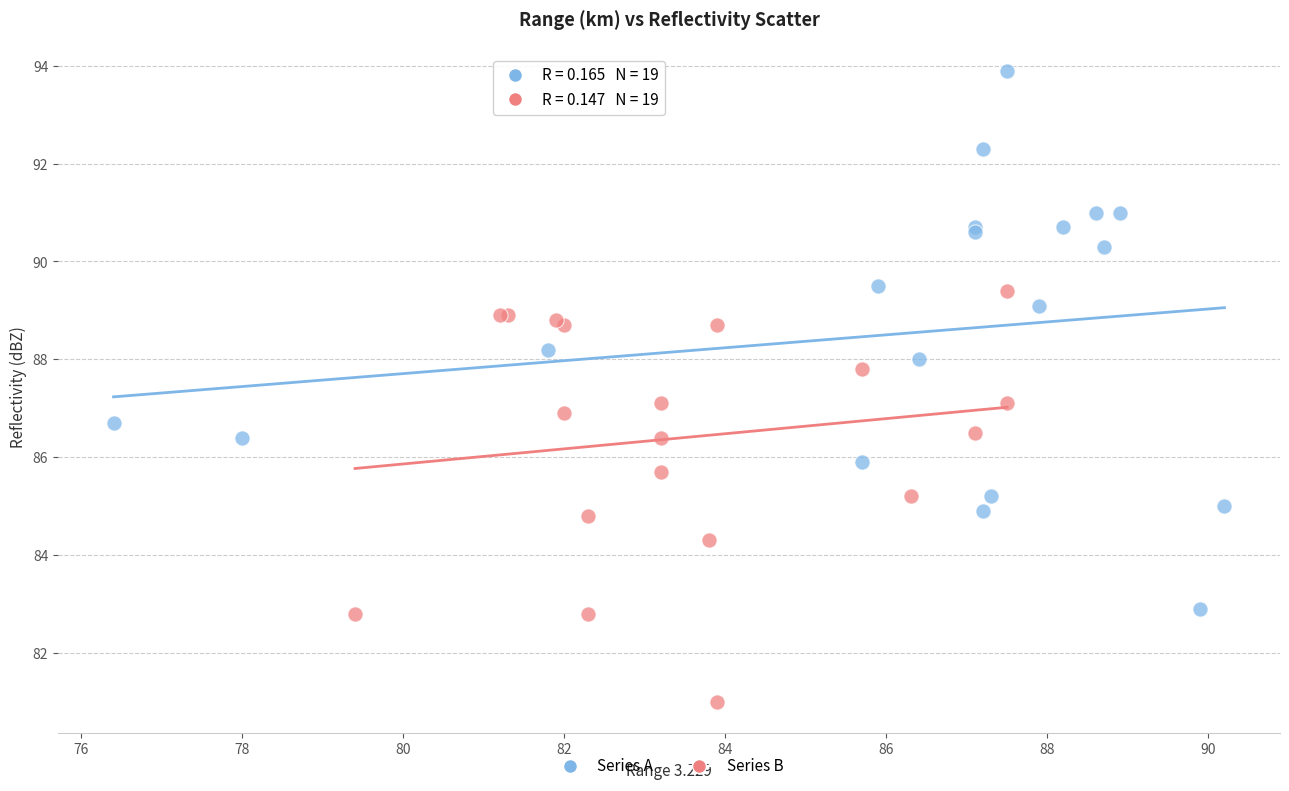

Which series reaches the maximum Y coordinate?

Series A